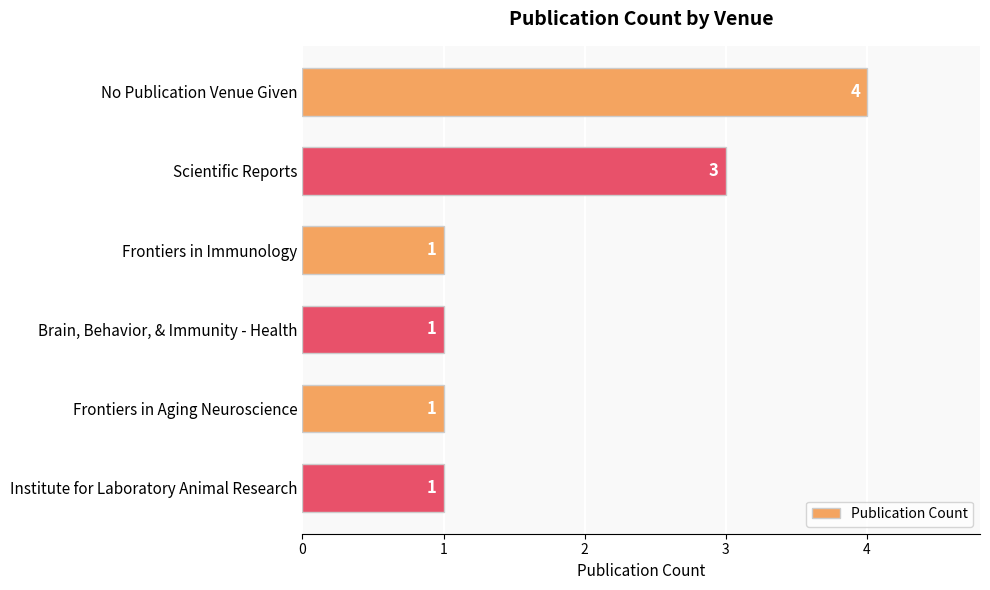

The chart shows a value of 4 at Scientific Reports. True or false?

False